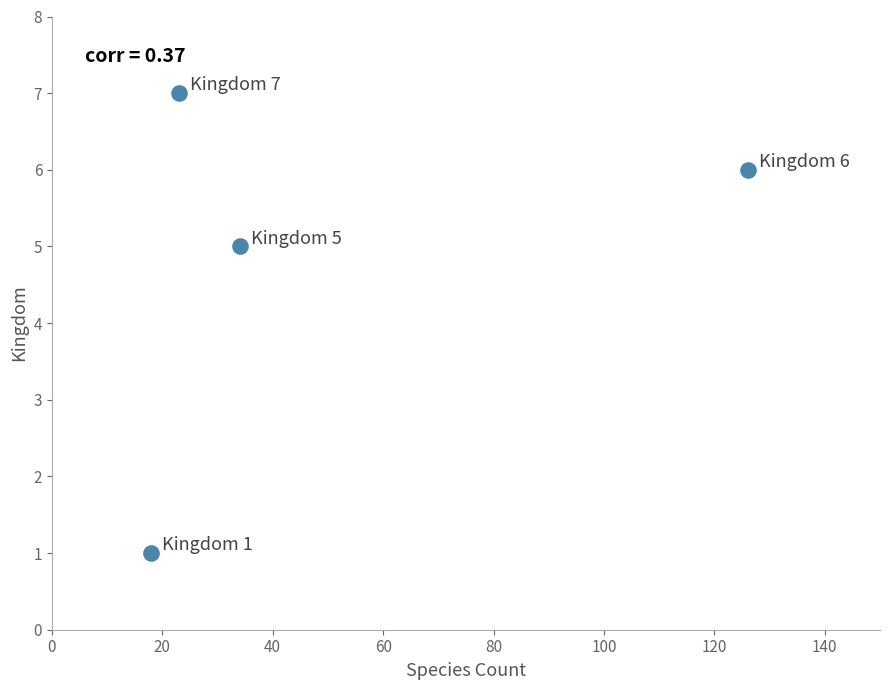

What is the range of Y values (max minus min)?

6